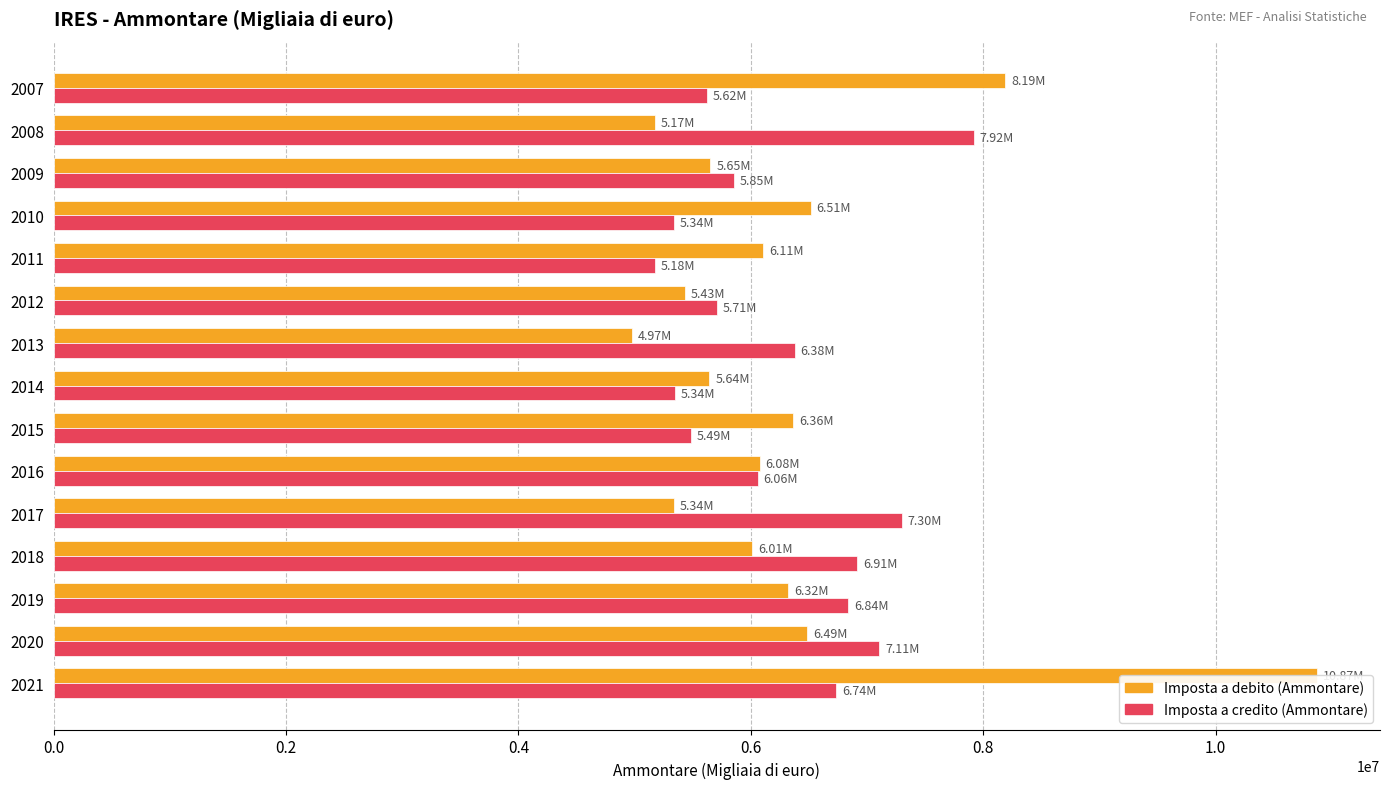

Which series changed the most between 2019 and 2018?

Imposta a debito (Ammontare)